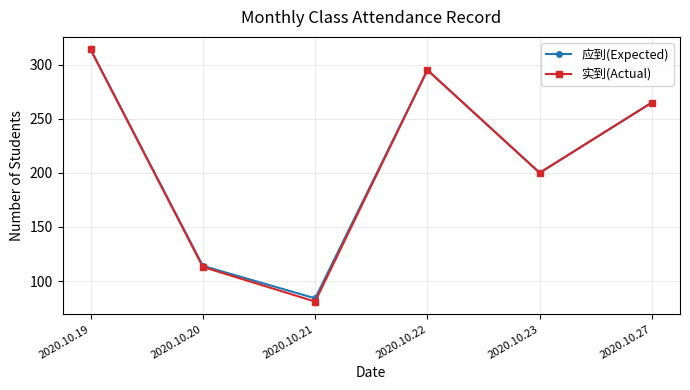

Rank the categories by 应到(Expected) value from lowest to highest.

2020.10.21, 2020.10.20, 2020.10.23, 2020.10.27, 2020.10.22, 2020.10.19